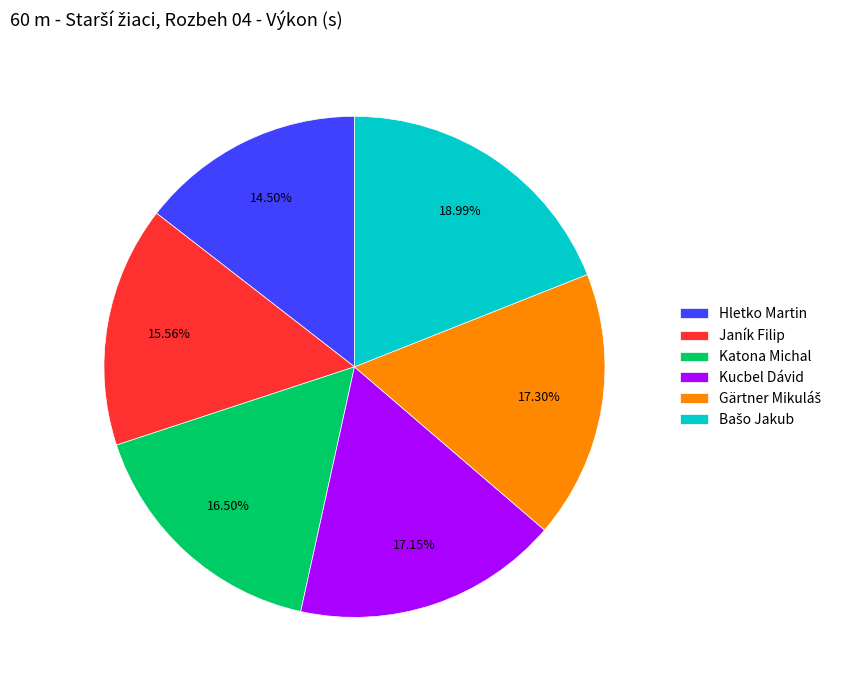

Do Kucbel Dávid and Janík Filip together represent more than half of the pie?

No